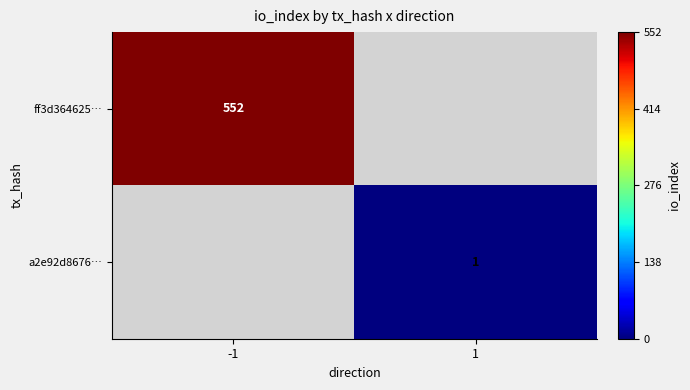

True or false: ff3d364625… has a value of 910 at -1.

False